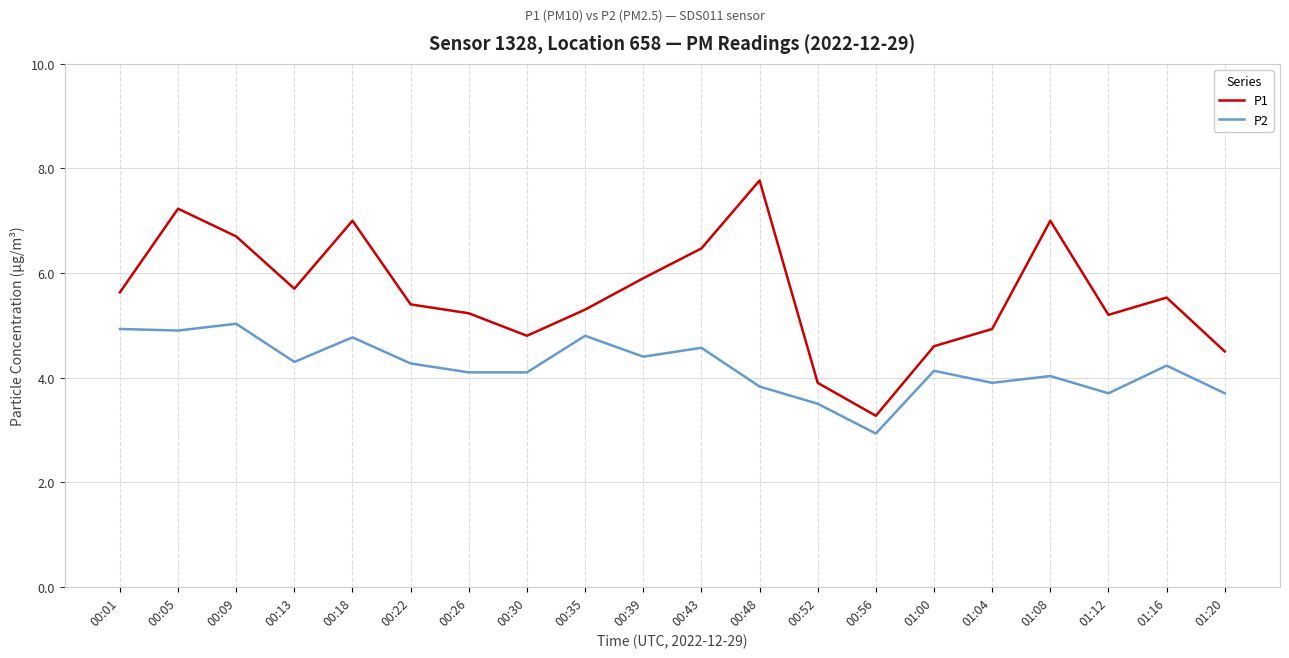

What value does the P1 series have at 00:48?

7.8